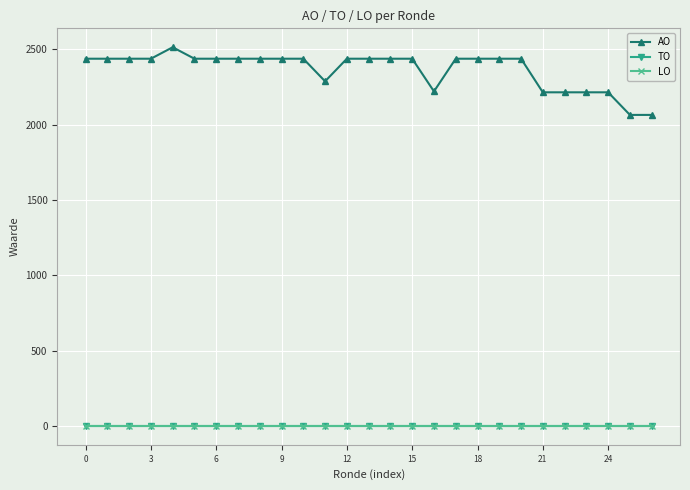

True or false: AO and TO cross at least once.

False